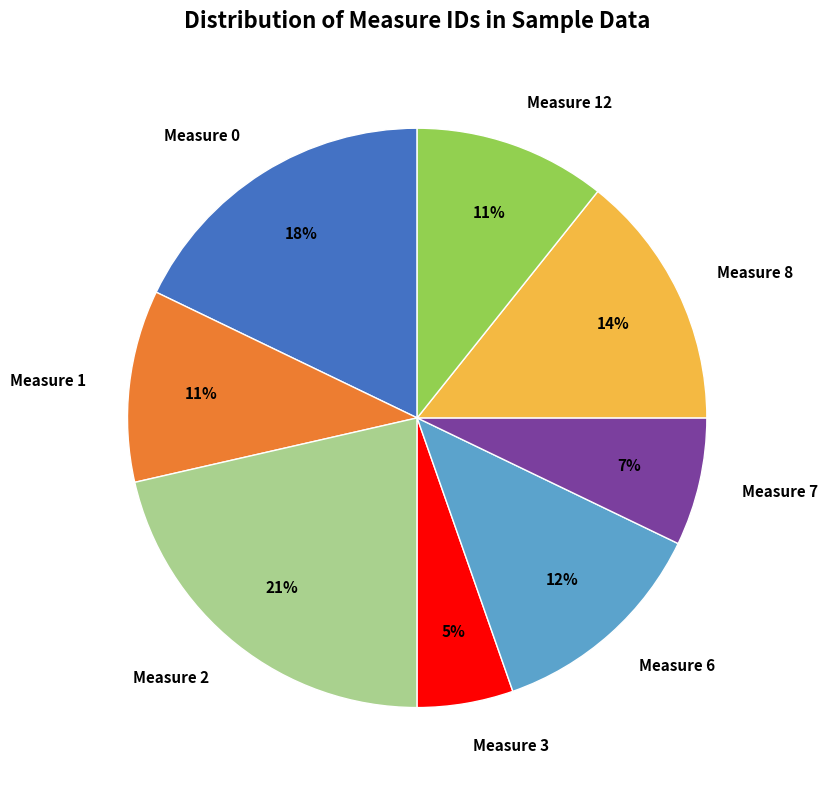

Is there a majority slice in this chart?

No